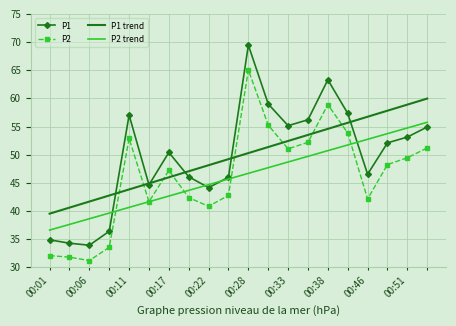

Rank the series by their maximum value, from highest to lowest.

P1, P2, P1 trend, P2 trend